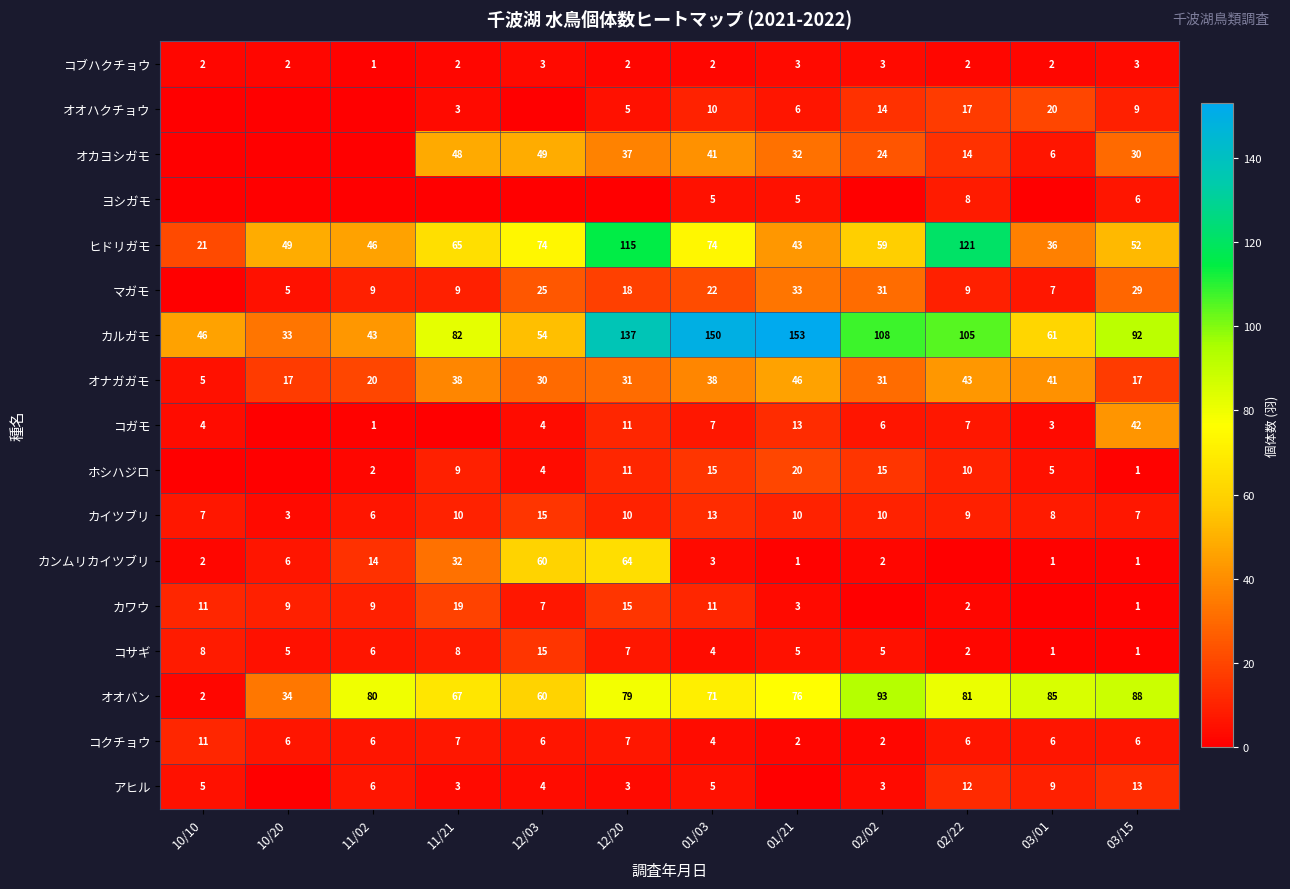

What is the lowest value of the カイツブリ series?

3